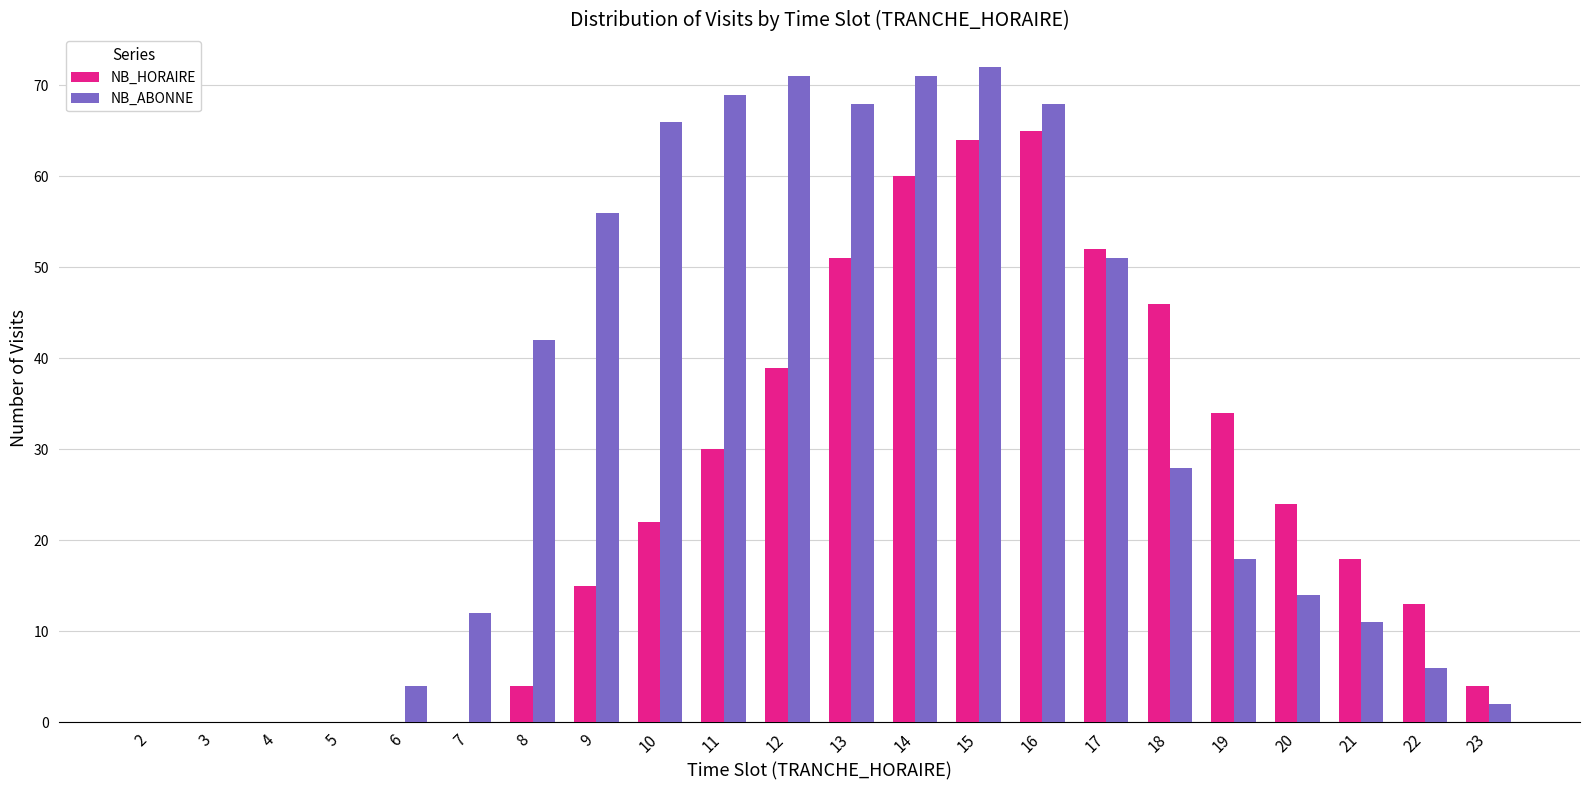

What is the maximum value shown in the chart?

72